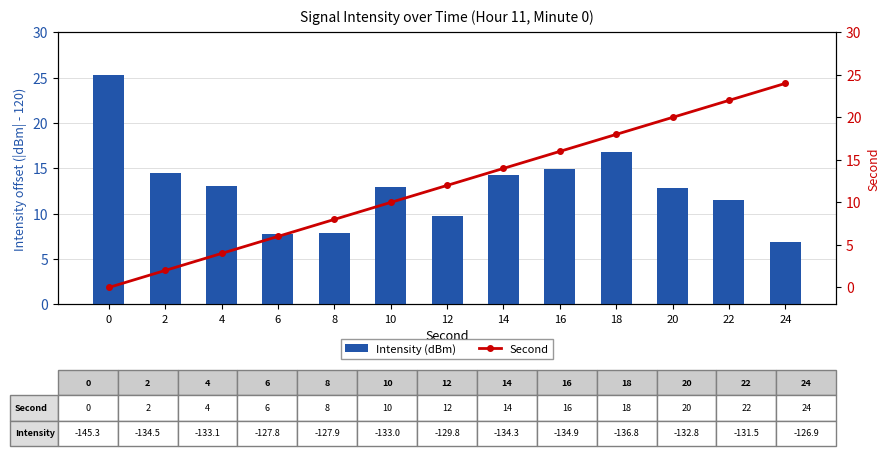

List the labels in order of Second value, largest first.

24, 22, 20, 18, 16, 14, 12, 10, 8, 6, 4, 2, 0